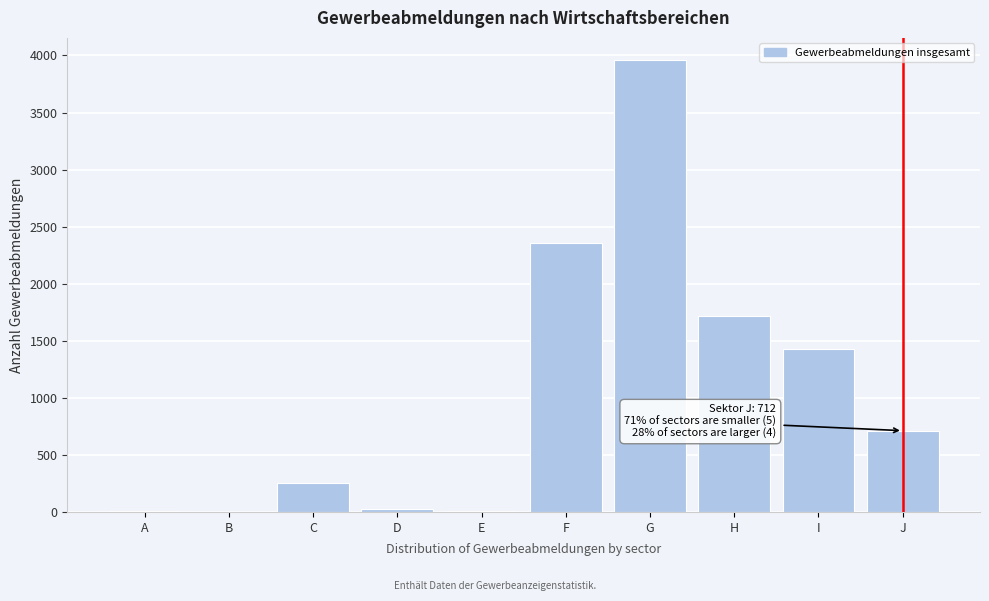

Which category has the highest value across all series?

G